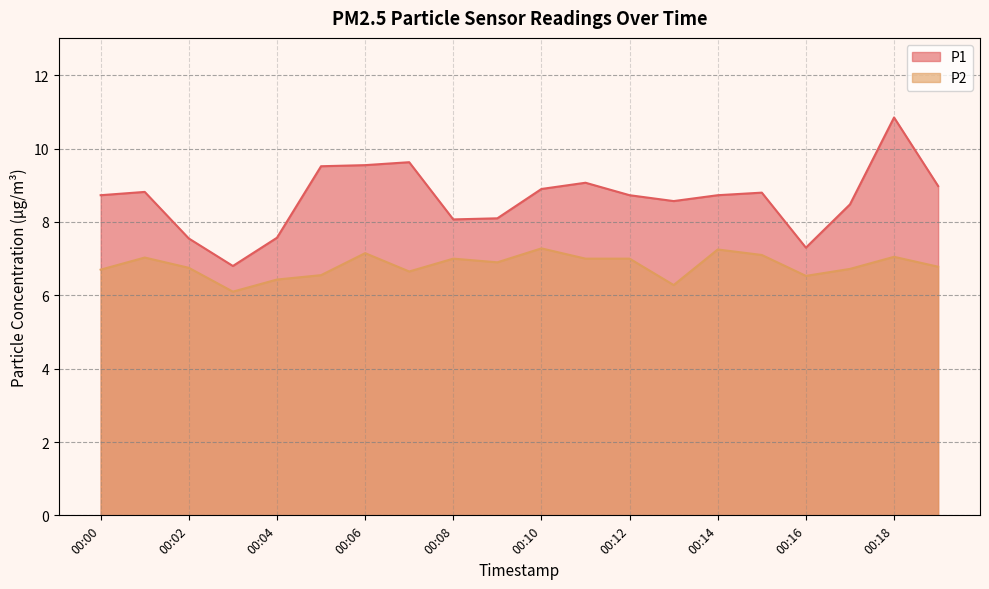

What are all the series names shown in the legend?

P1, P2